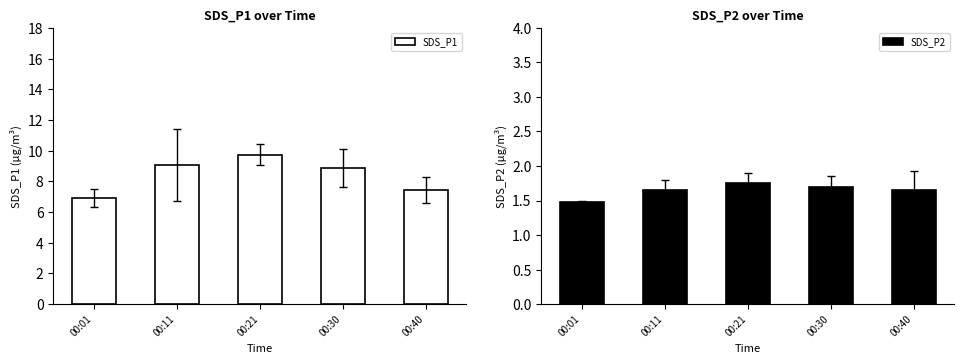

What is the total value across all series at 00:40?

9.1